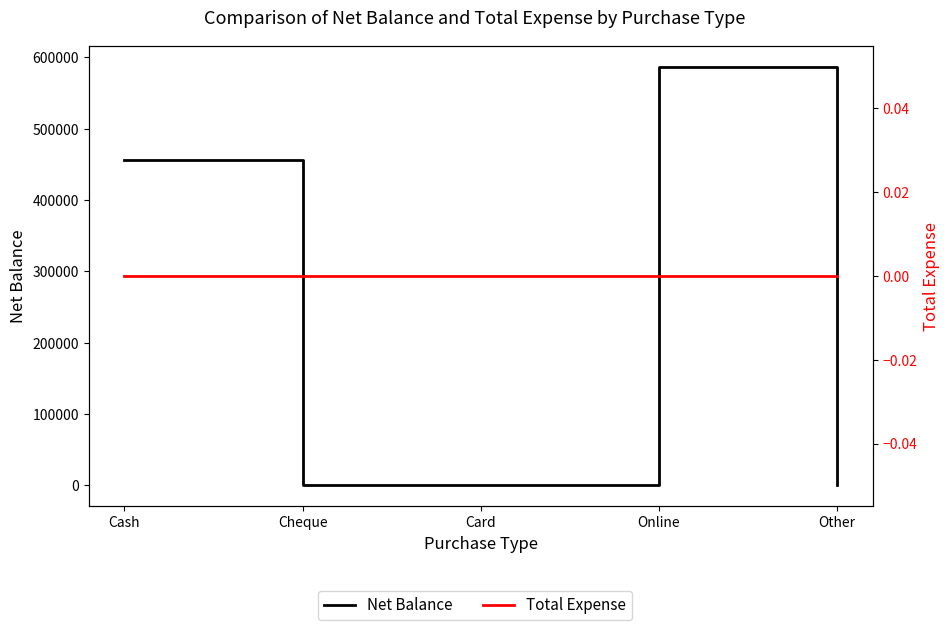

List the series in order of their overall mean, highest first.

Net Balance, Total Expense